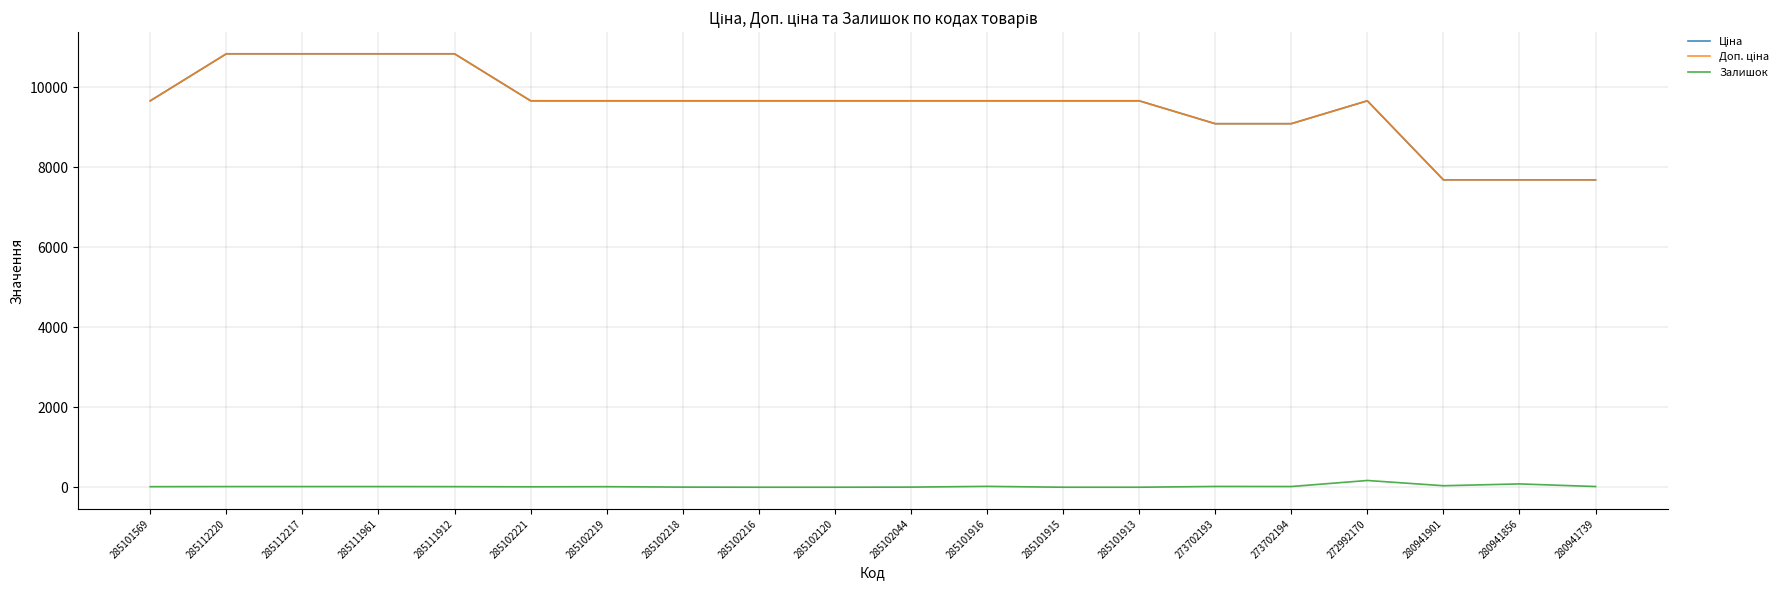

What is the lowest value of the Доп. ціна series?

7688.0